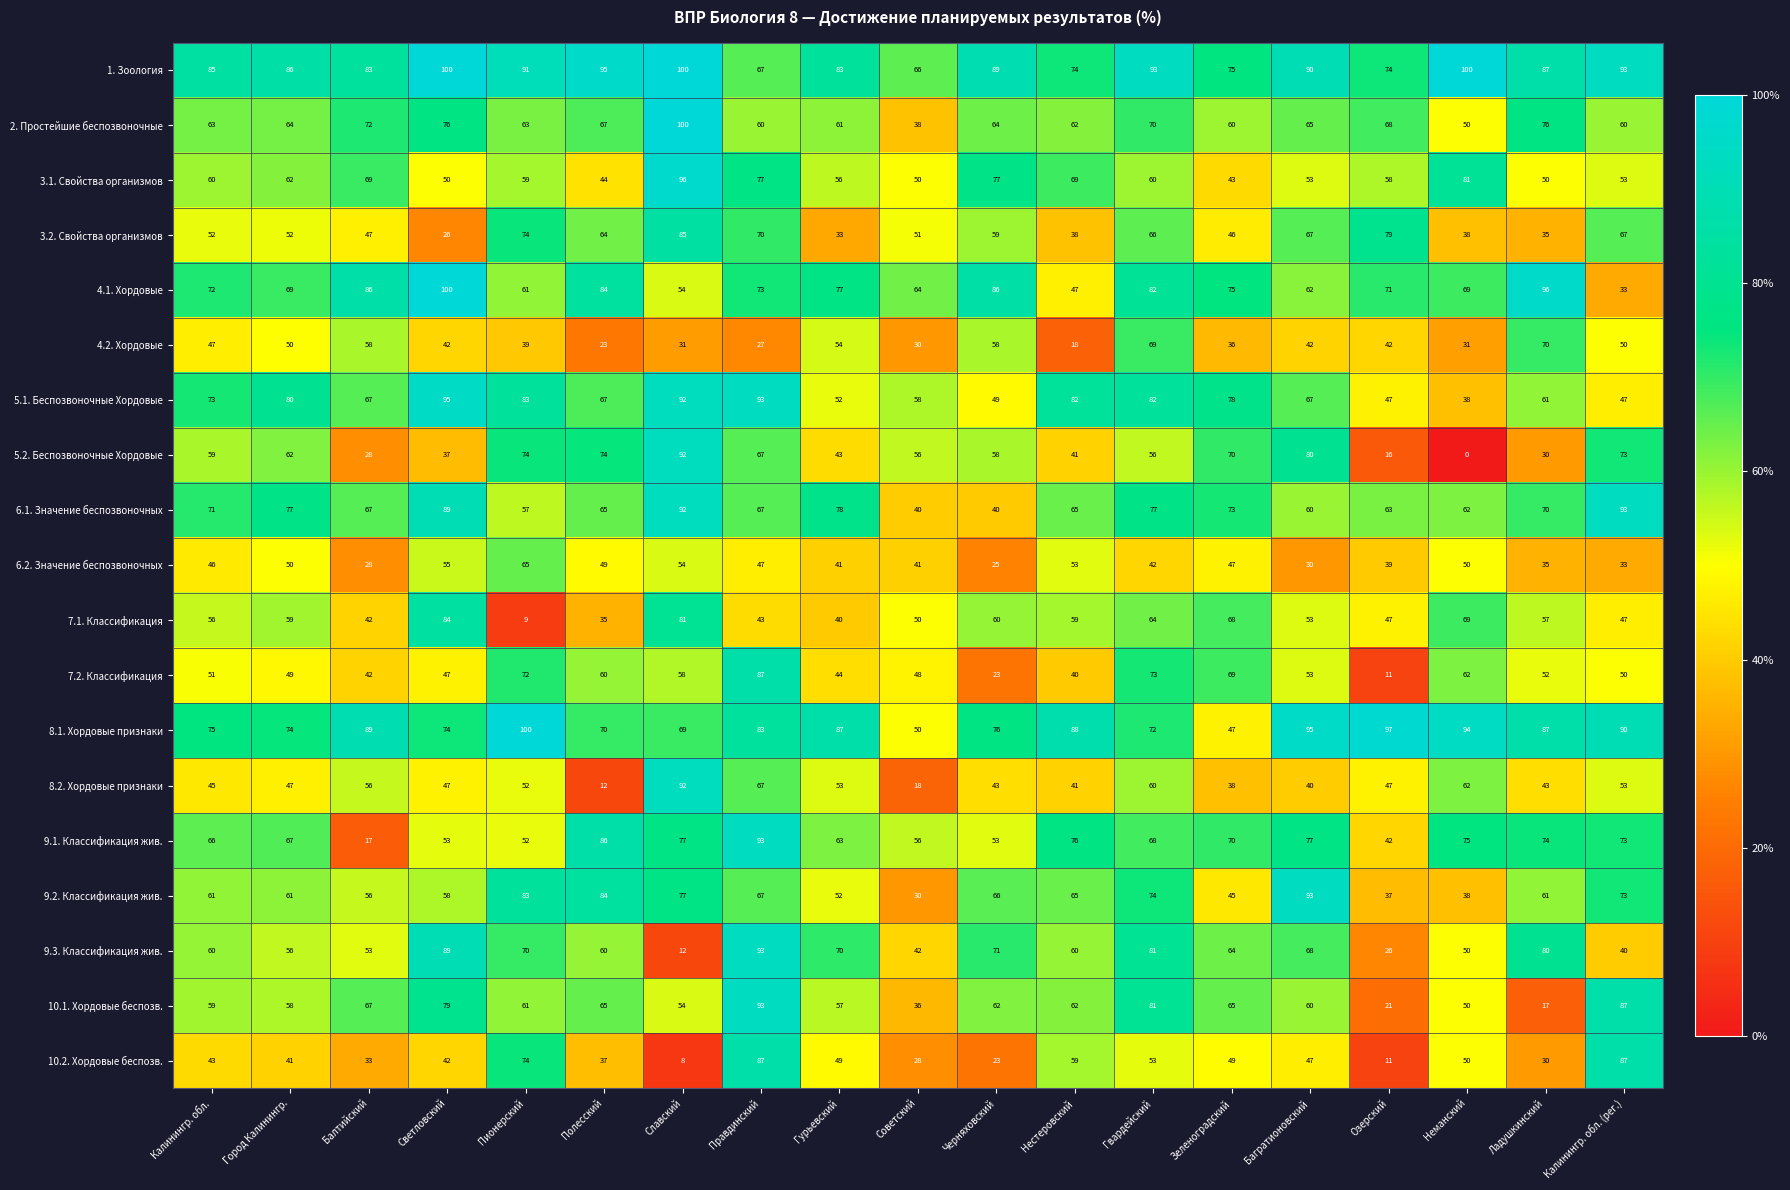

What value does the 6.1. Значение беспозвоночных series have at Озерский, to the nearest 10?

60